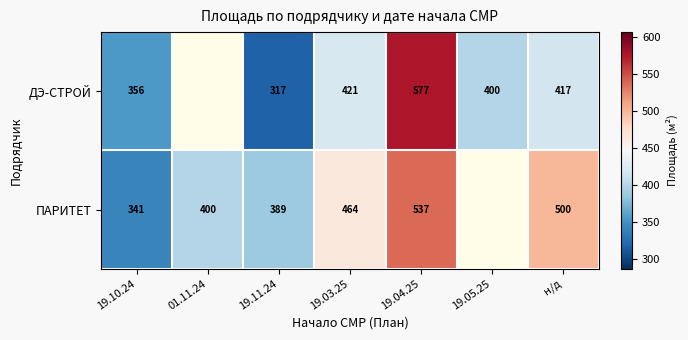

Rank the series at 19.11.24 from highest to lowest value.

ПАРИТЕТ, ДЭ-СТРОЙ